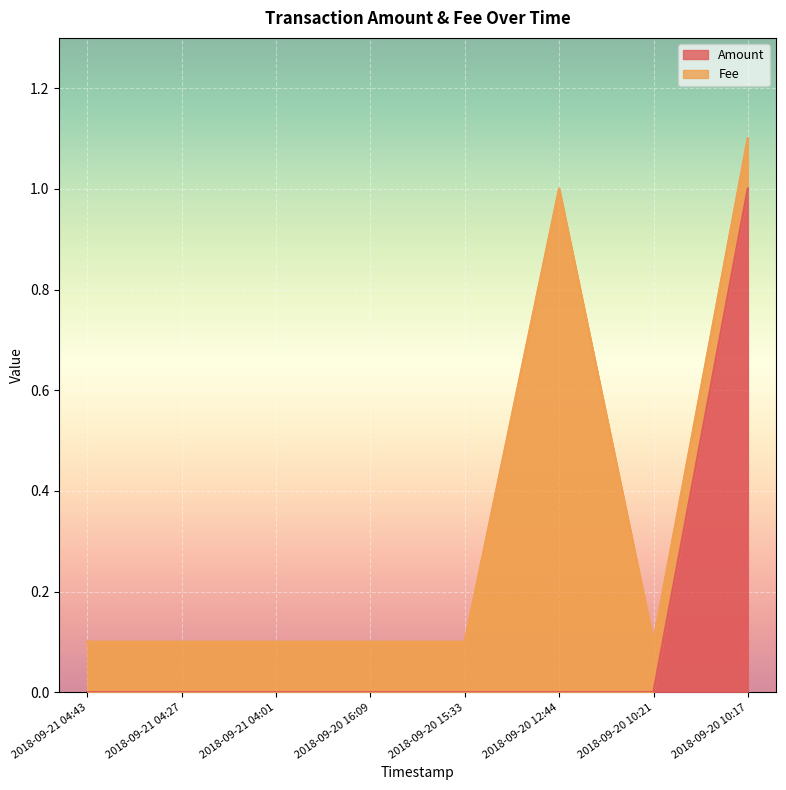

What is the label of the 8th point from the right?

2018-09-21 04:43